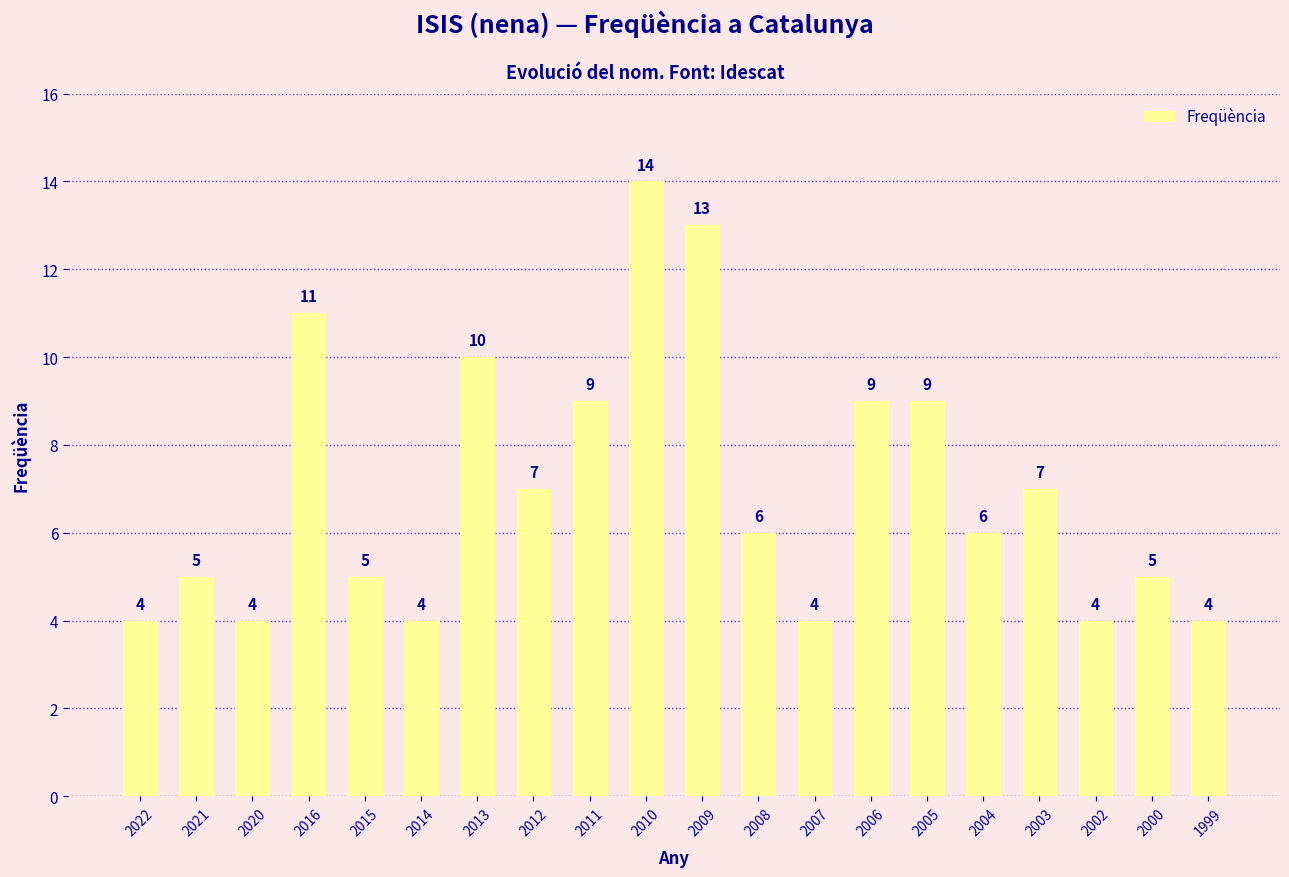

Approximately how many times larger is the value at 2011 compared to 2009?

0.7